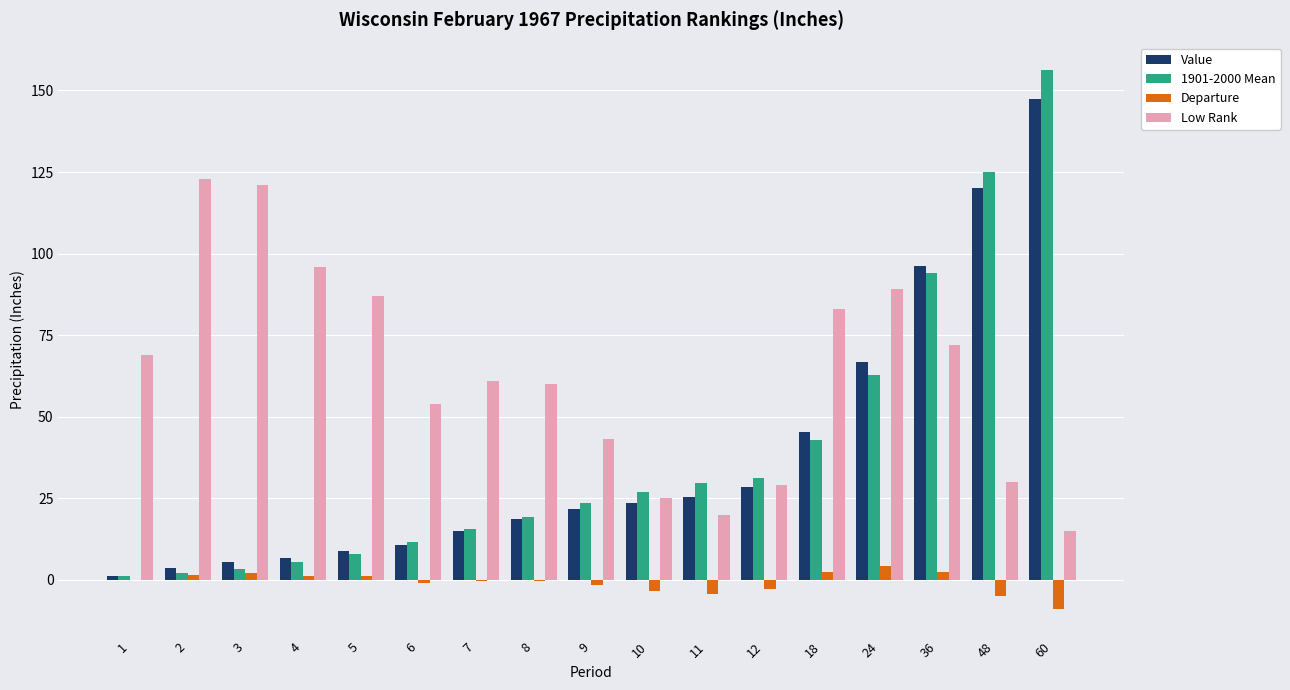

True or false: Departure has a value of -3.0 at 12.

True